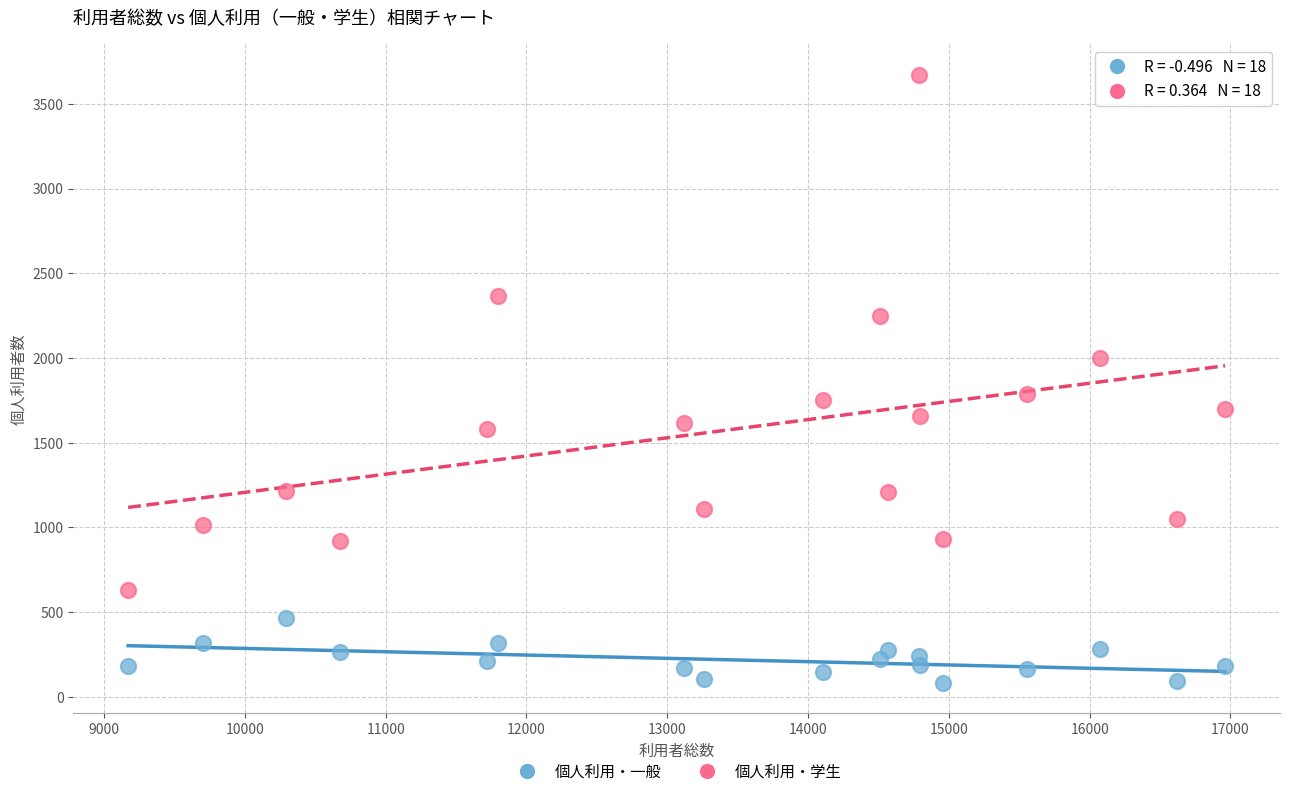

What are all the series names shown in the legend?

個人利用・一般, 個人利用・学生